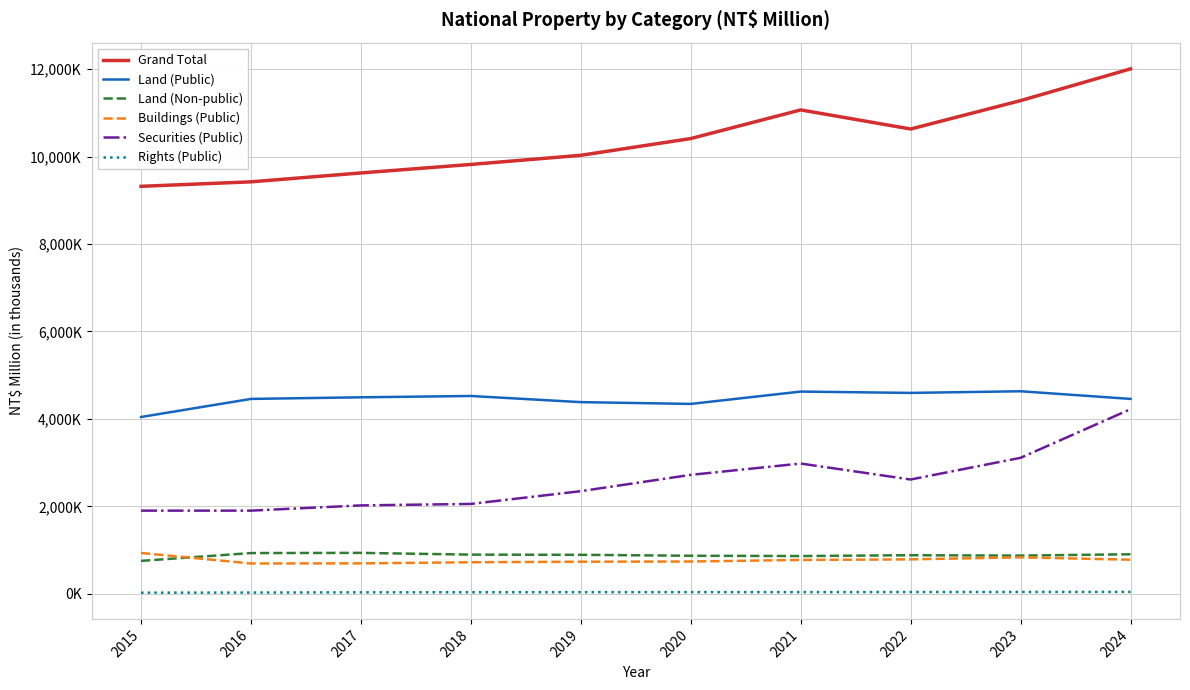

Does the chart have visible grid lines?

Yes